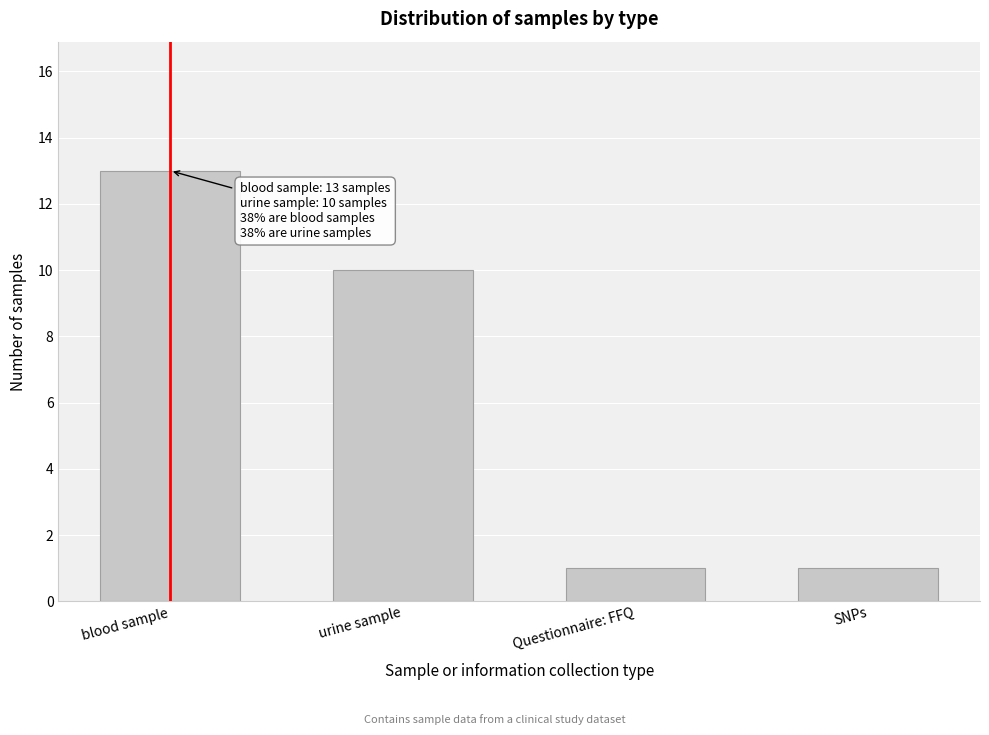

Reading right to left, extract all data points from this chart.

SNPs=1	Questionnaire: FFQ=1	urine sample=10	blood sample=13